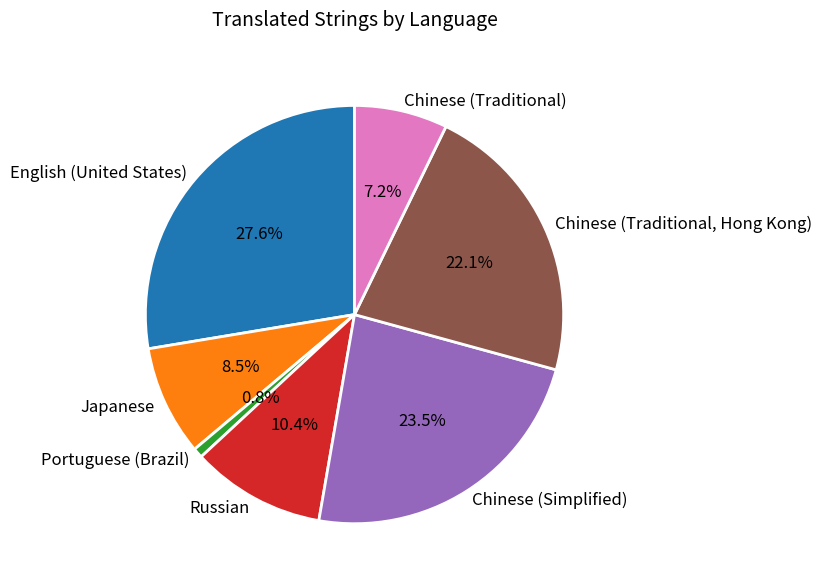

Between English (United States) and Portuguese (Brazil), which is larger?

English (United States)